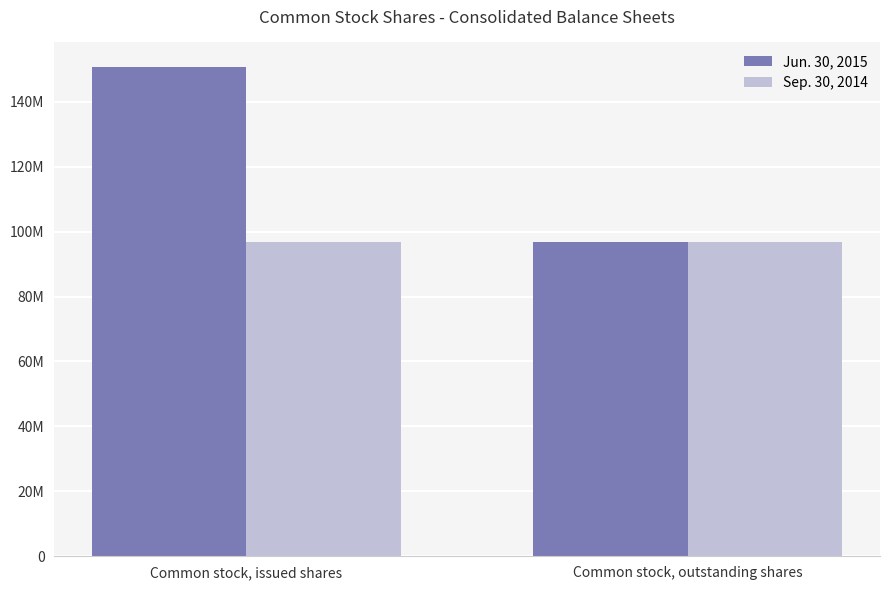

What are all the series names shown in the legend?

Jun. 30, 2015, Sep. 30, 2014